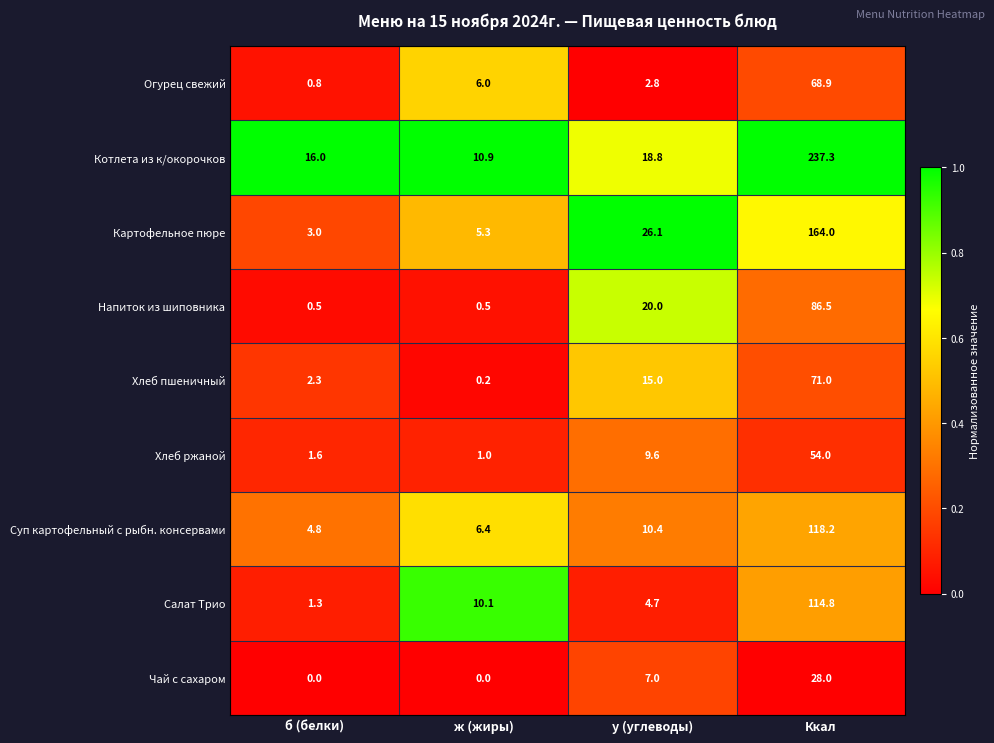

At which category is the sum across all series the highest?

Ккал